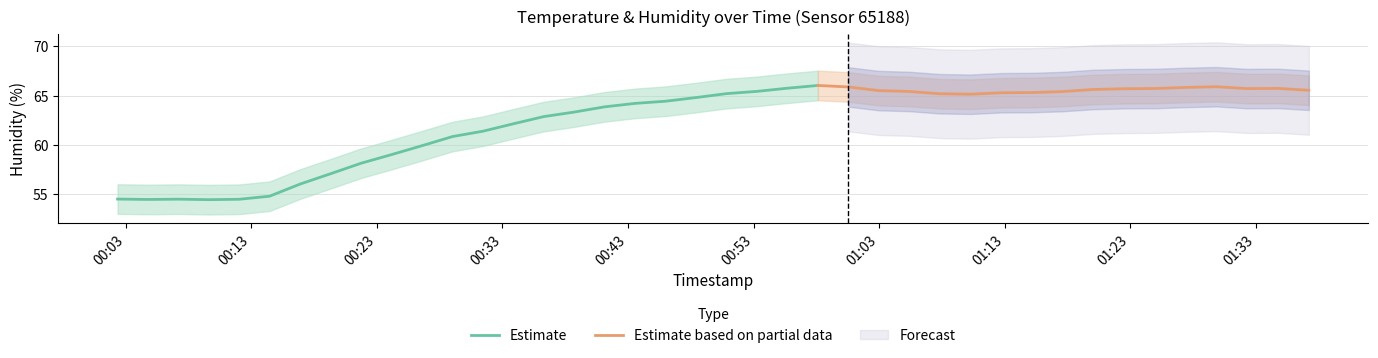

What is the maximum value for Estimate?

66.0